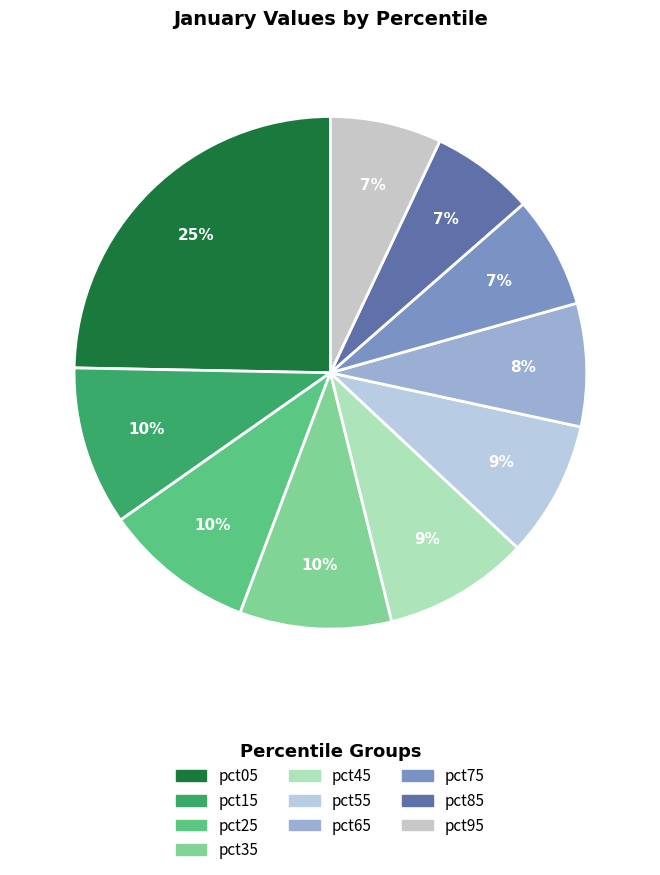

What is the change in value from pct25 to pct55?

-0.2